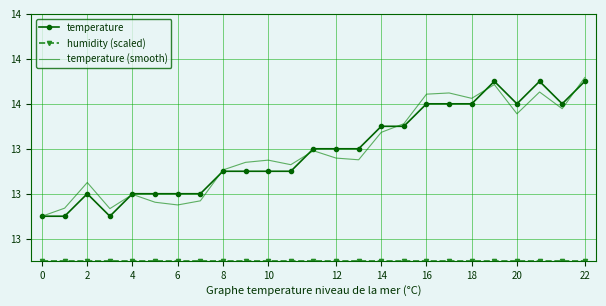

Which series has the widest spread of values?

temperature (smooth)